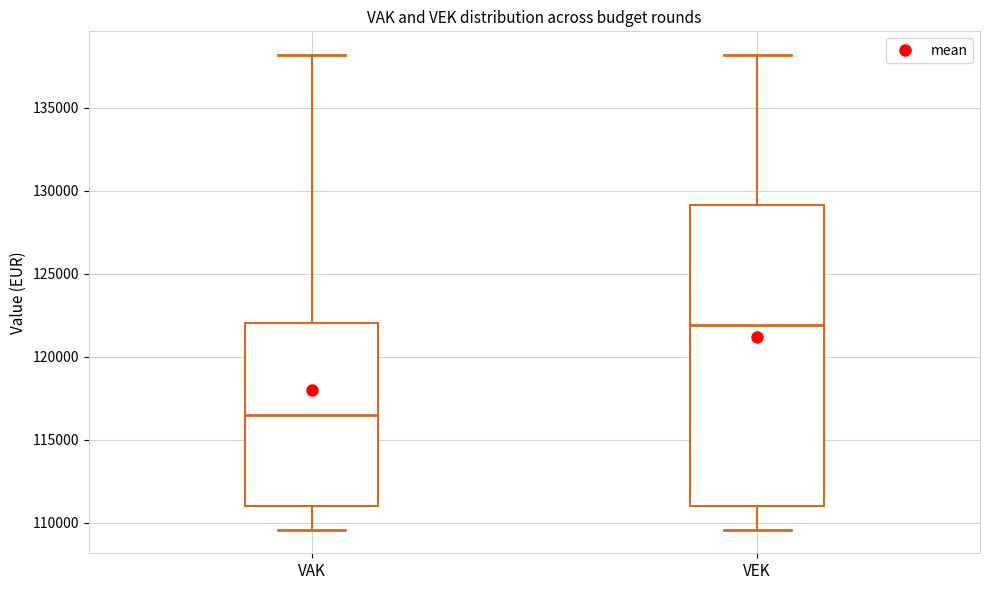

Comparing the boxes themselves (not the whiskers), which one is the tallest?

VEK